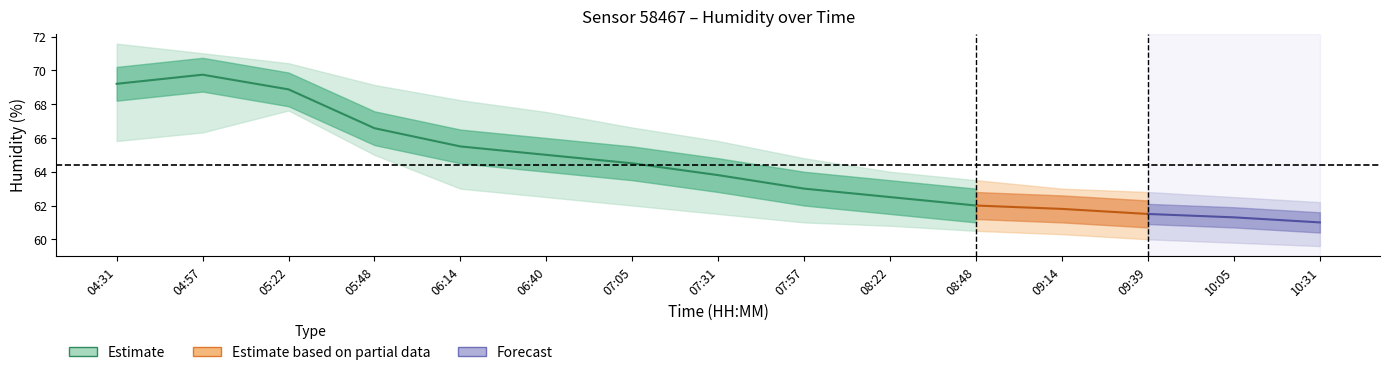

At which label is humidity_lower closest to 63?

06:14